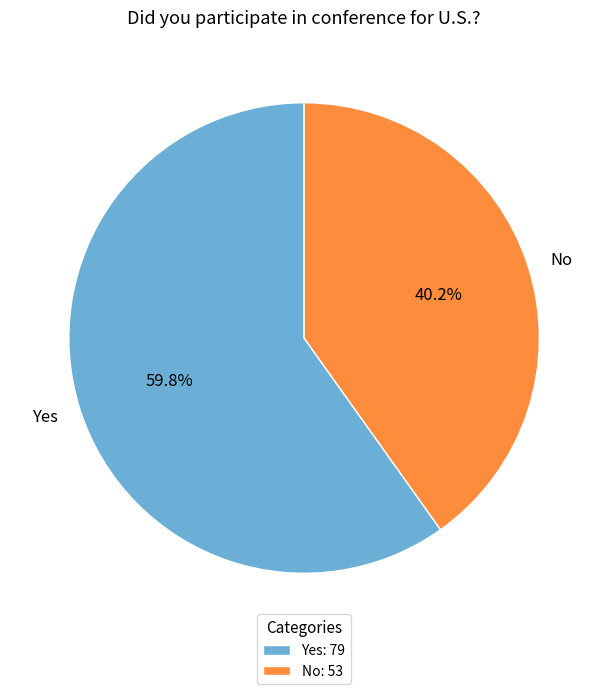

Which slice represents more than half of the pie?

Yes